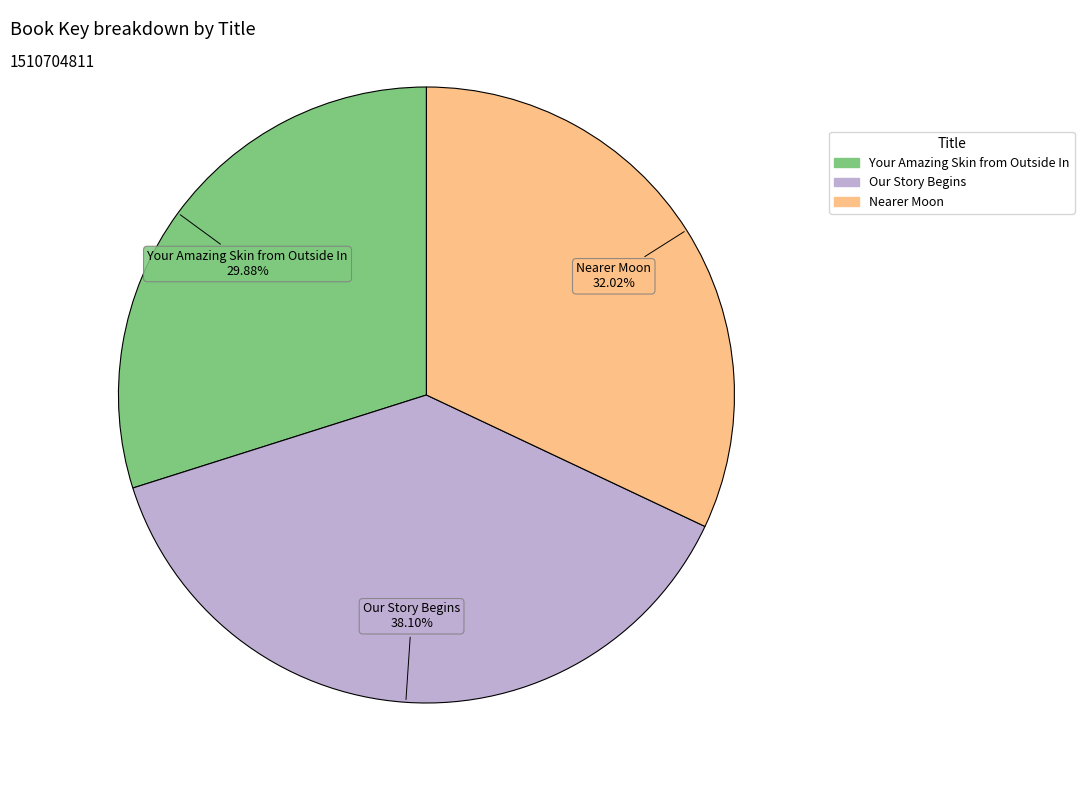

What percentage is NOT represented by Your Amazing Skin from Outside In?

70.1%